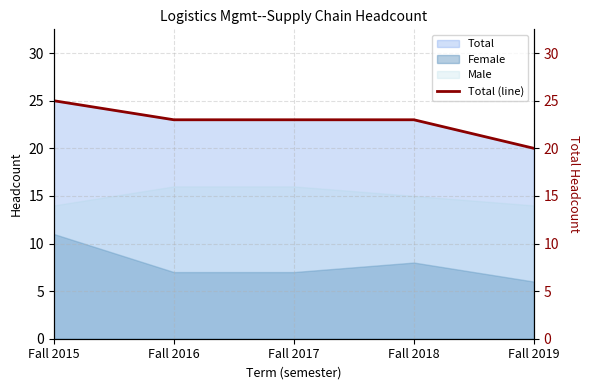

List the labels in order of value, smallest first.

Fall 2019, Fall 2016, Fall 2017, Fall 2018, Fall 2015